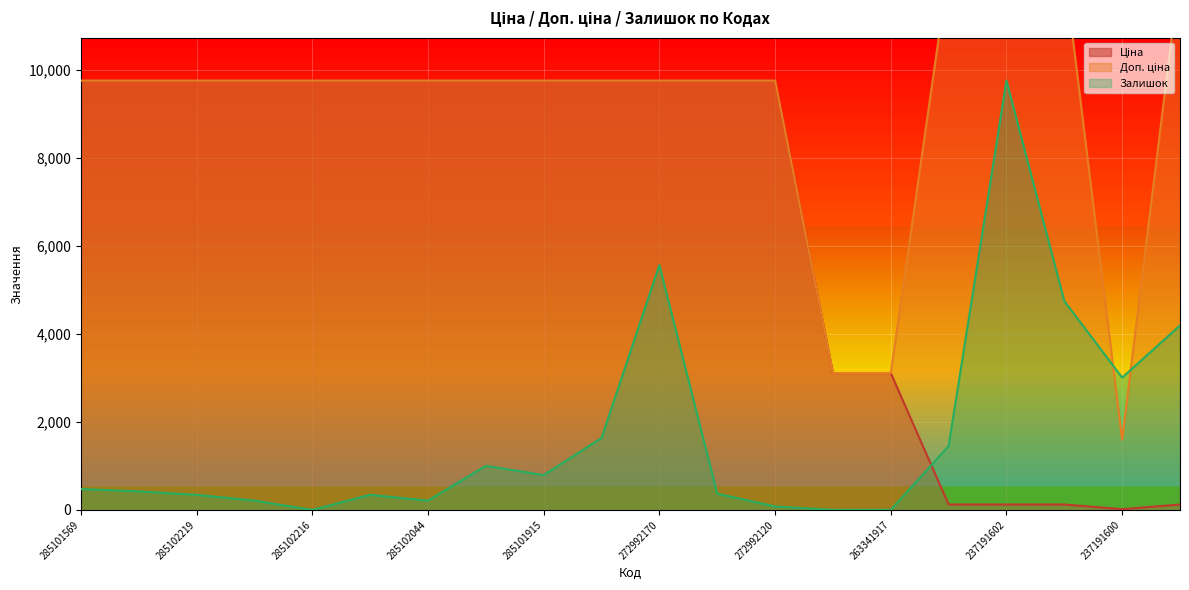

What is the total value across all series at 237191603?

13876.5